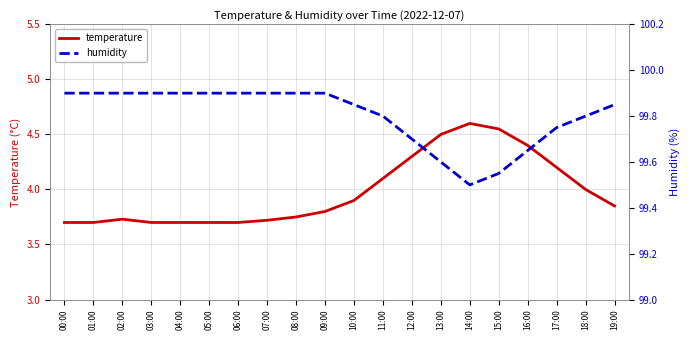

How many series are shown in this chart?

2